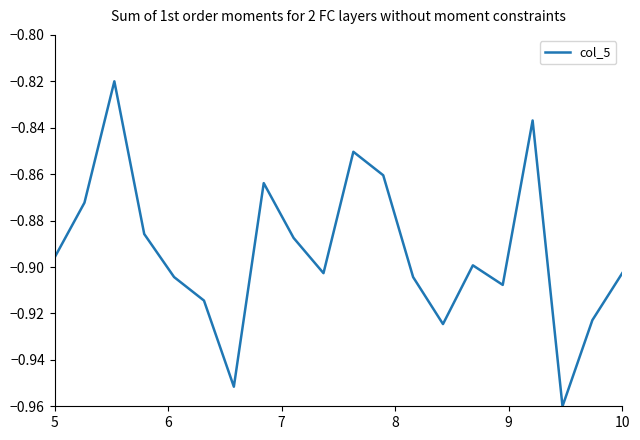

How many lines are shown in the chart?

1